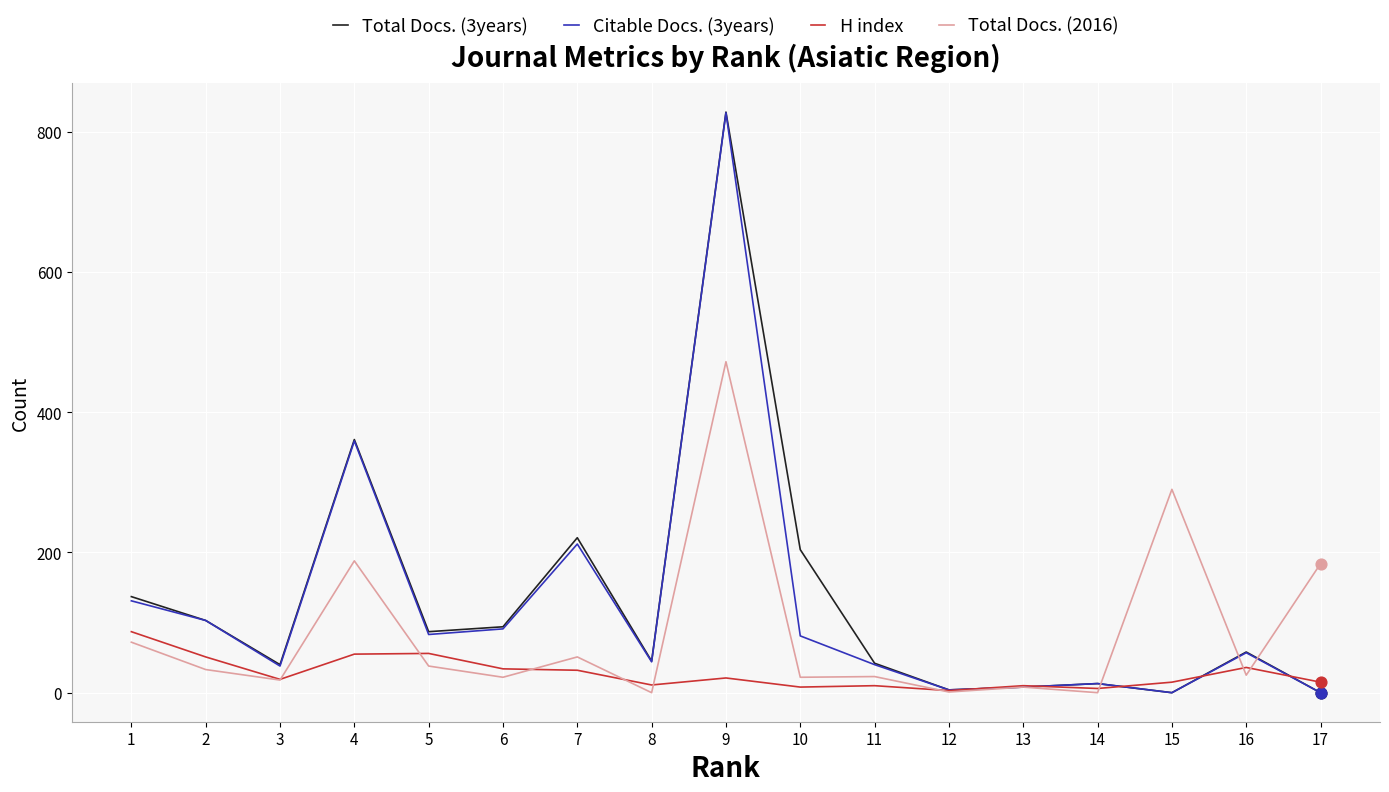

Is the value of Citable Docs. (3years) at 2 greater than the value of Total Docs. (3years) at 5?

Yes